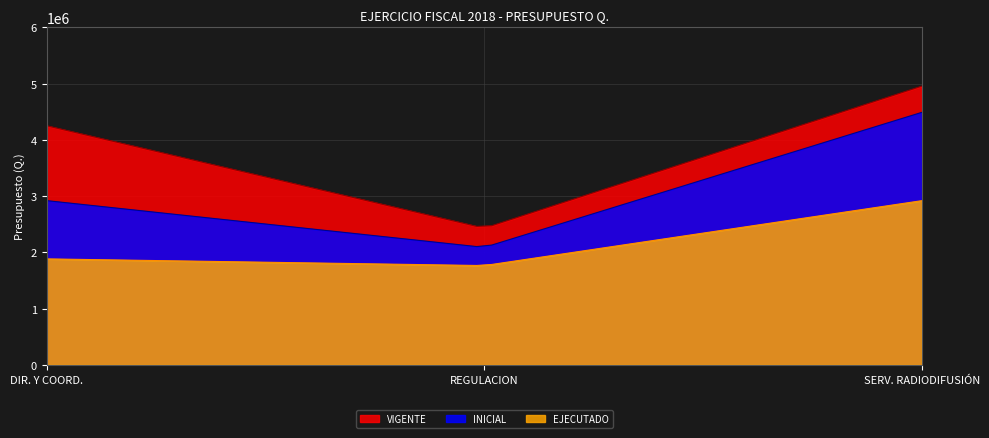

What is the approximate value of INICIAL at DIRECCIÓN Y COORDINACIÓN?

2920598.0